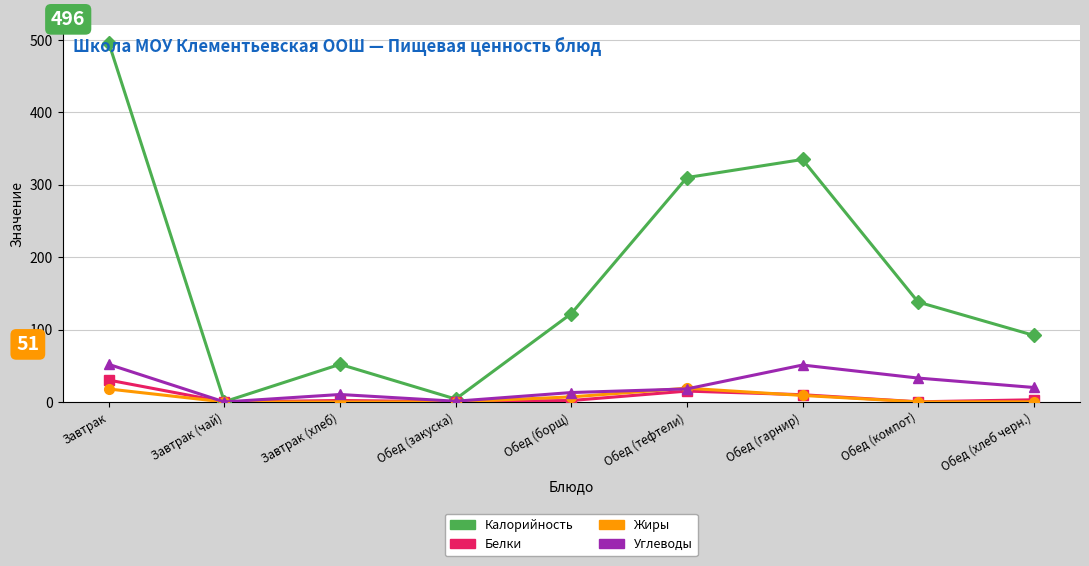

At which category is the sum across all series the highest?

Завтрак